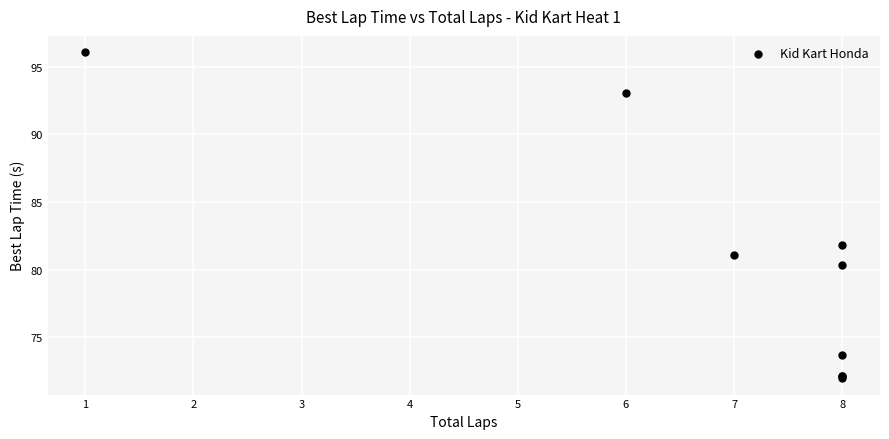

What Y value in the scatter plot is closest to 84?

81.9